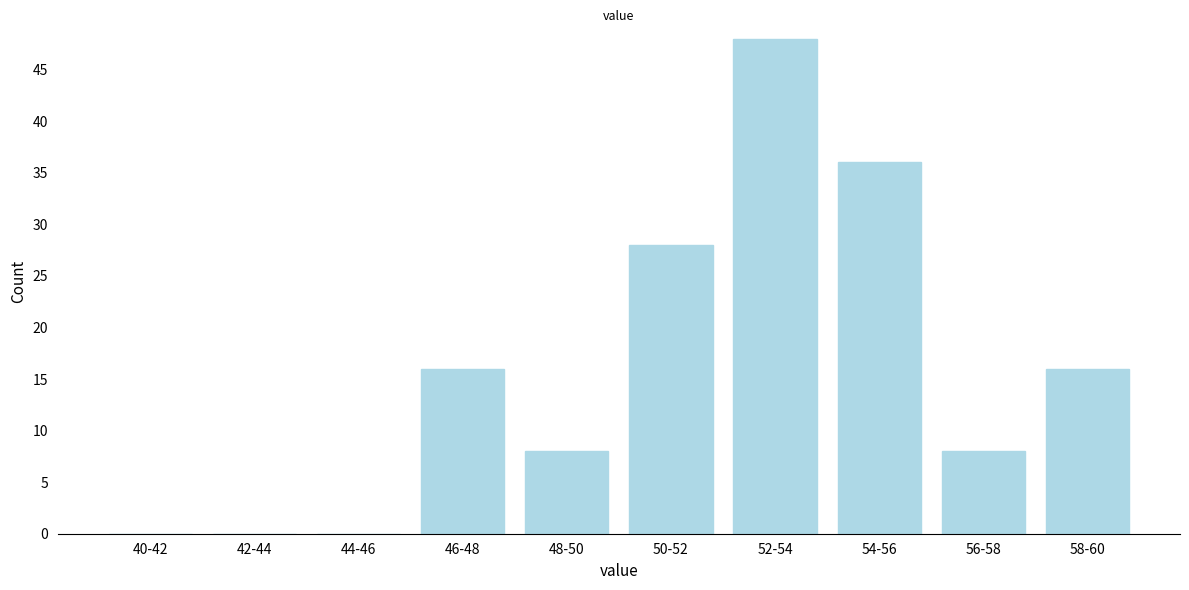

Reading right to left, what are all the values shown in this chart?

58-60=16	56-58=8	54-56=36	52-54=48	50-52=28	48-50=8	46-48=16	44-46=0	42-44=0	40-42=0